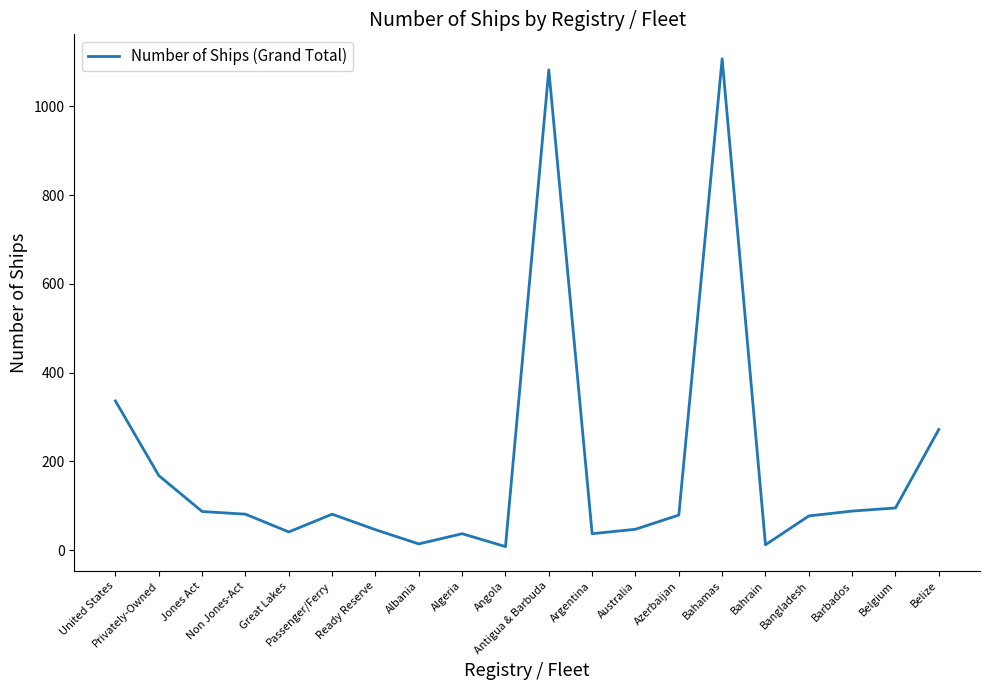

What is the difference between the maximum and minimum values?

1099